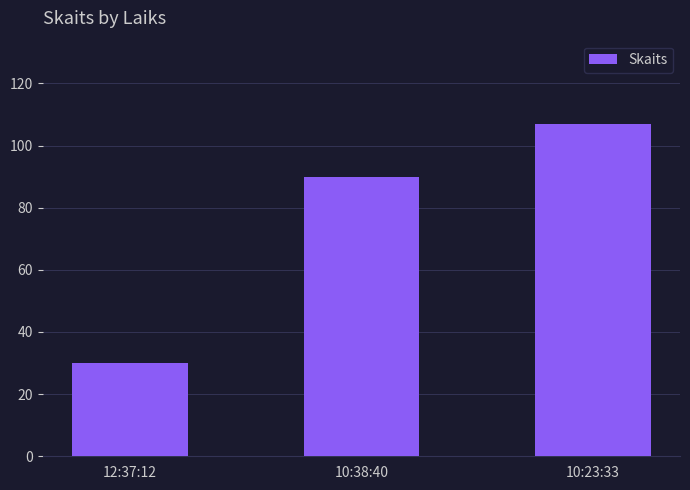

Which label corresponds to the smallest value in the chart?

12:37:12